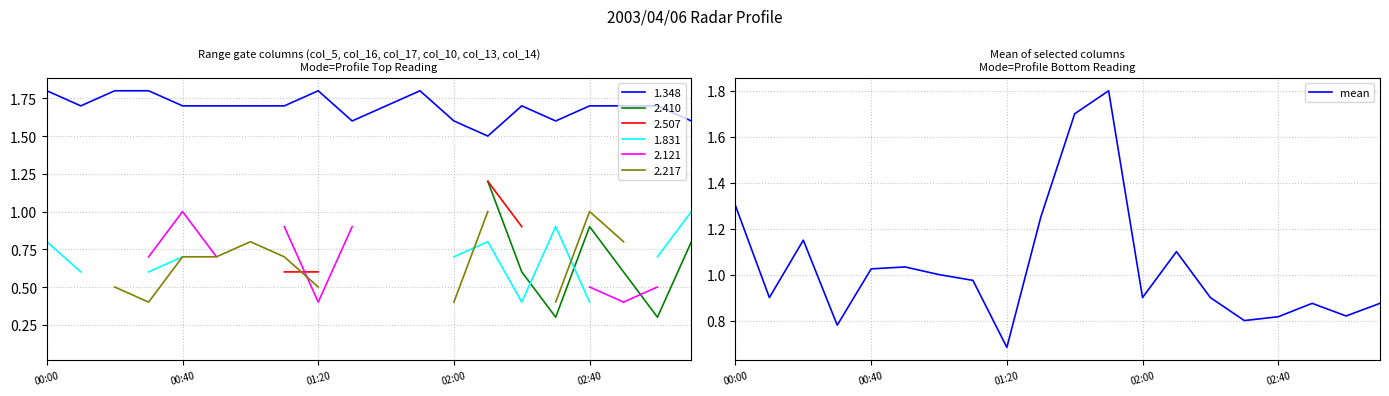

What is the average value?

1.0